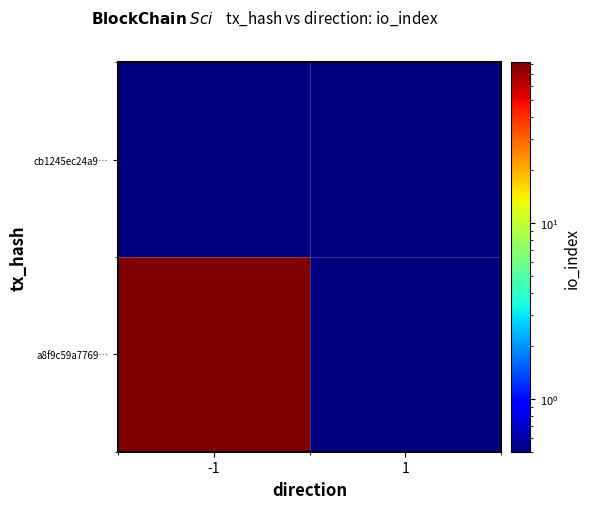

Between 1 and -1, which is larger?

-1